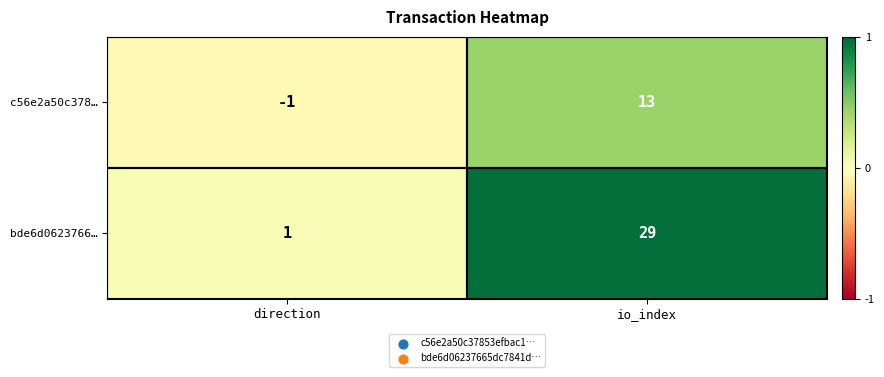

What is the spread (max minus min) of values at direction?

2